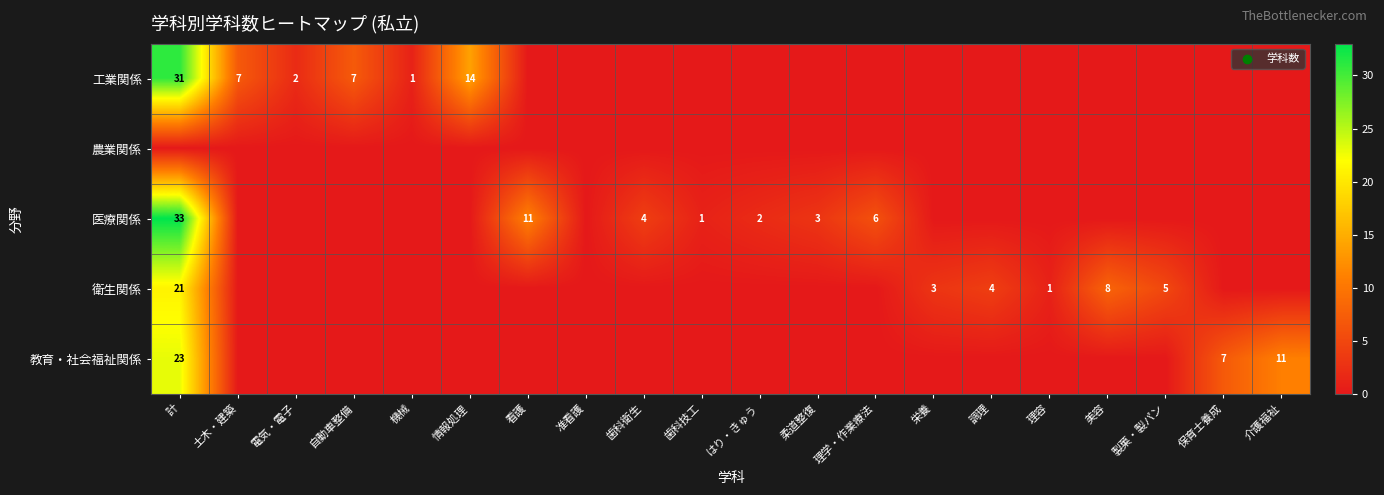

What is the difference between the 医療関係 values at はり・きゅう and 計?

31